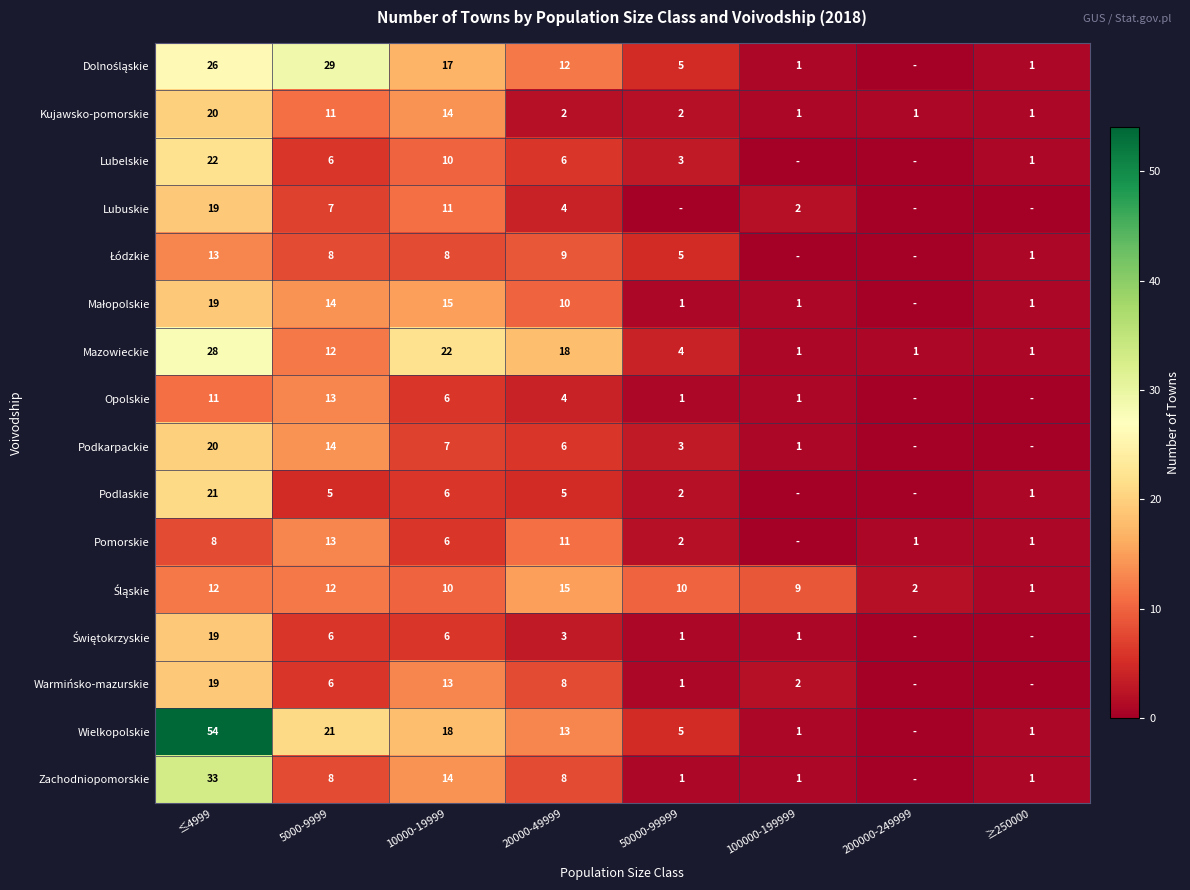

What is the difference between the Pomorskie values at 200000-249999 and 5000-9999?

12